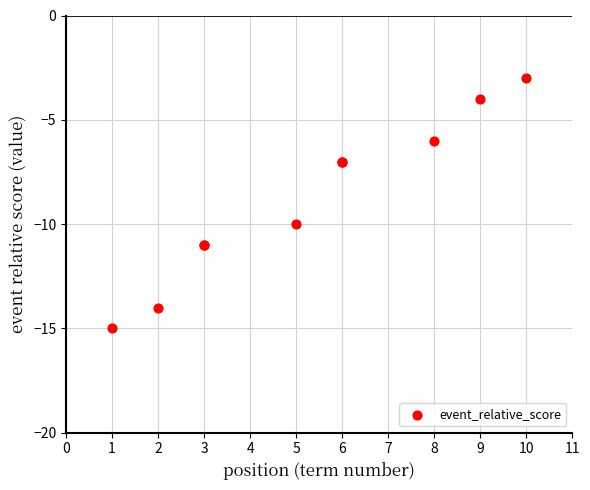

What Y value in the scatter plot is closest to -9?

-10